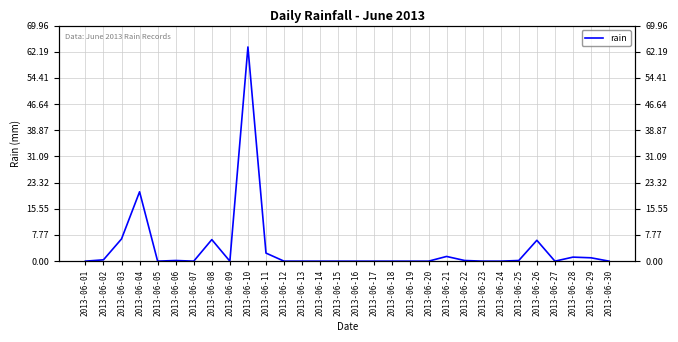

What is the difference between the values at 2013-06-13 and 2013-06-03?

6.6